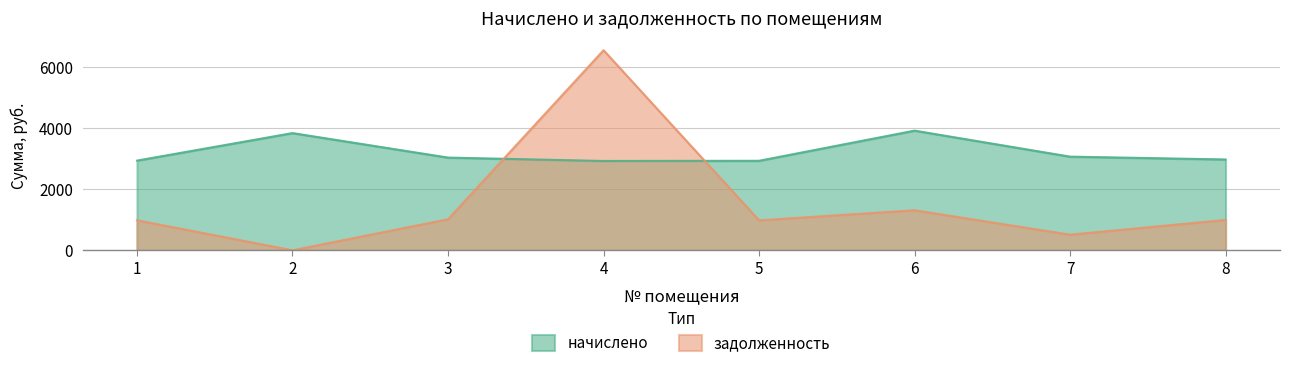

True or false: задолженность and начислено cross at least once.

True